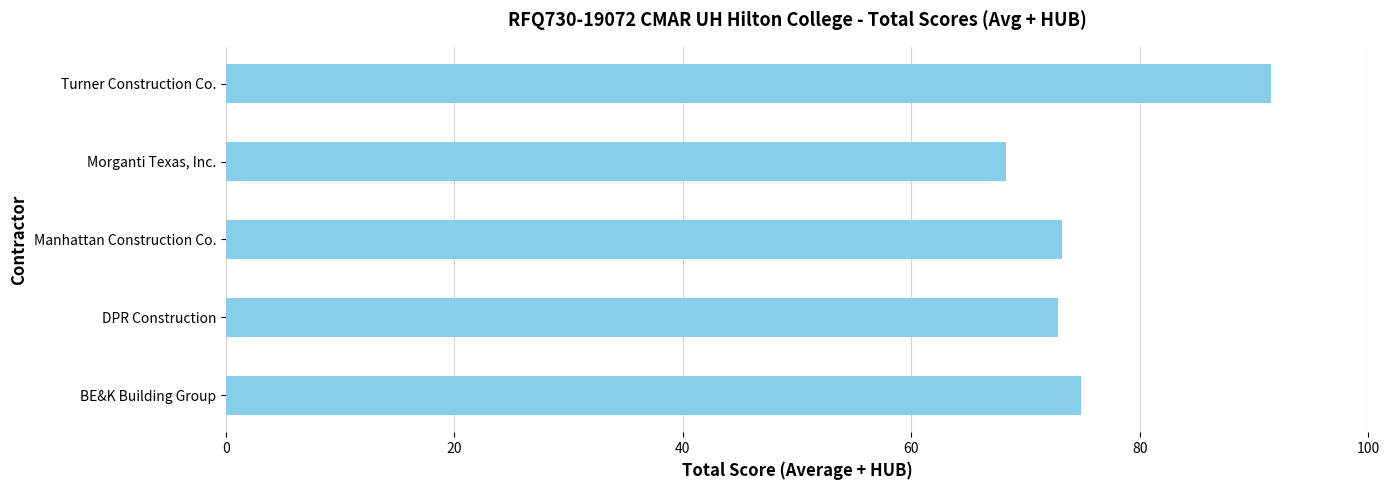

What is the ratio of the value at Turner Construction Co. to the value at Manhattan Construction Co.?

1.3